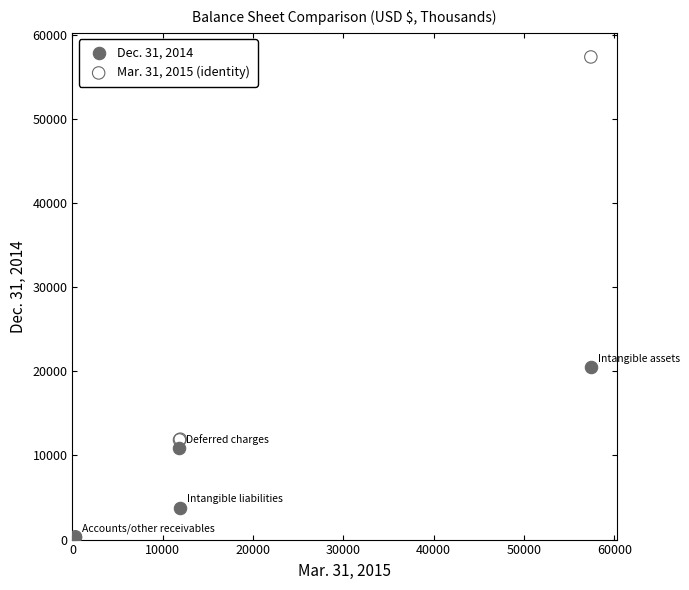

Which series contains the highest Y value?

Mar. 31, 2015 (identity)